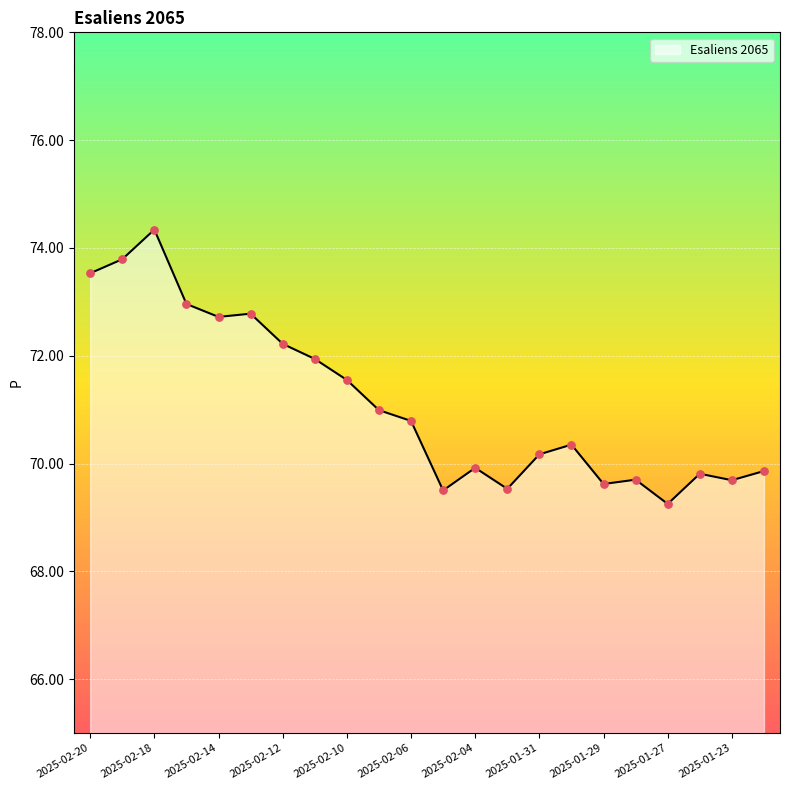

What is the difference between the maximum and minimum values?

5.1